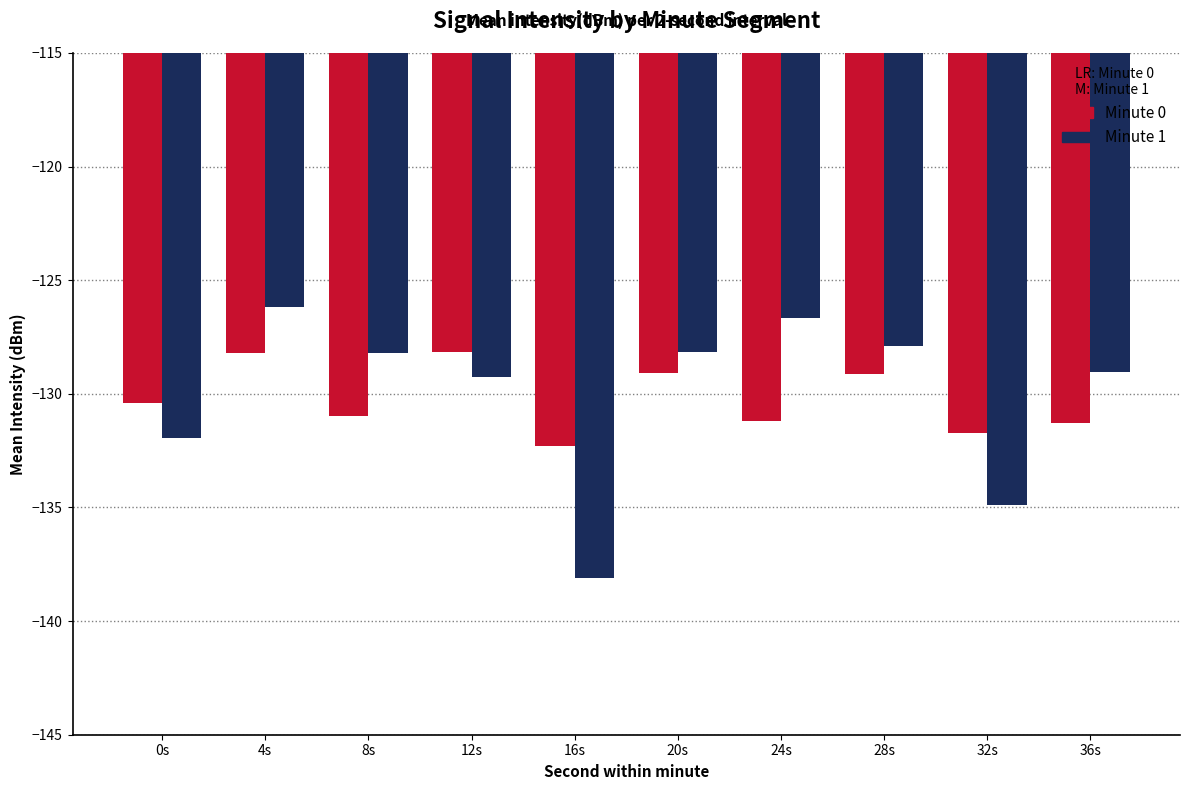

Is it true that Minute 1 equals -54.3 at 28s?

False